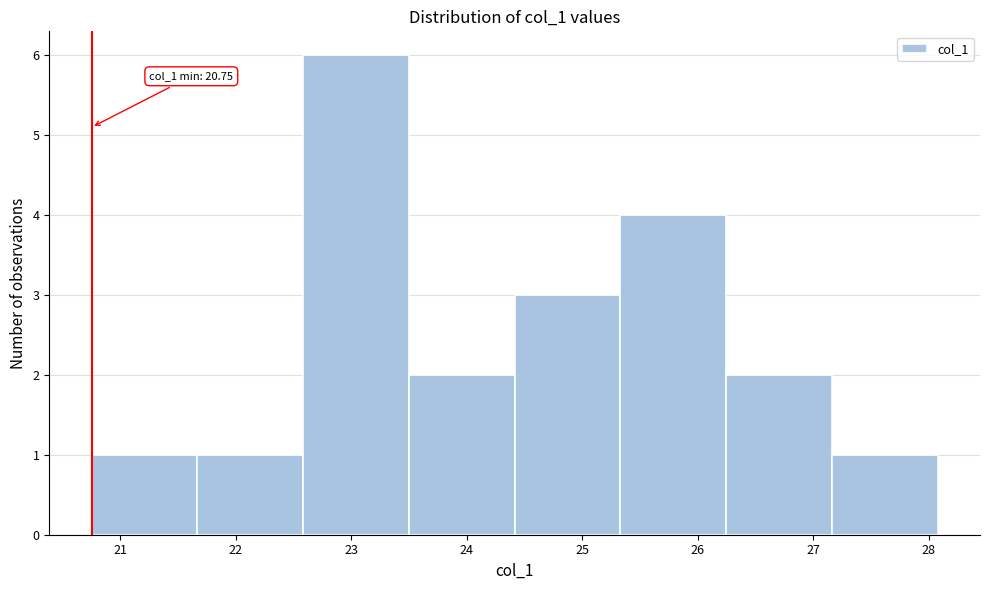

Which range on the x-axis has the tallest bar?

22.6 to 23.5